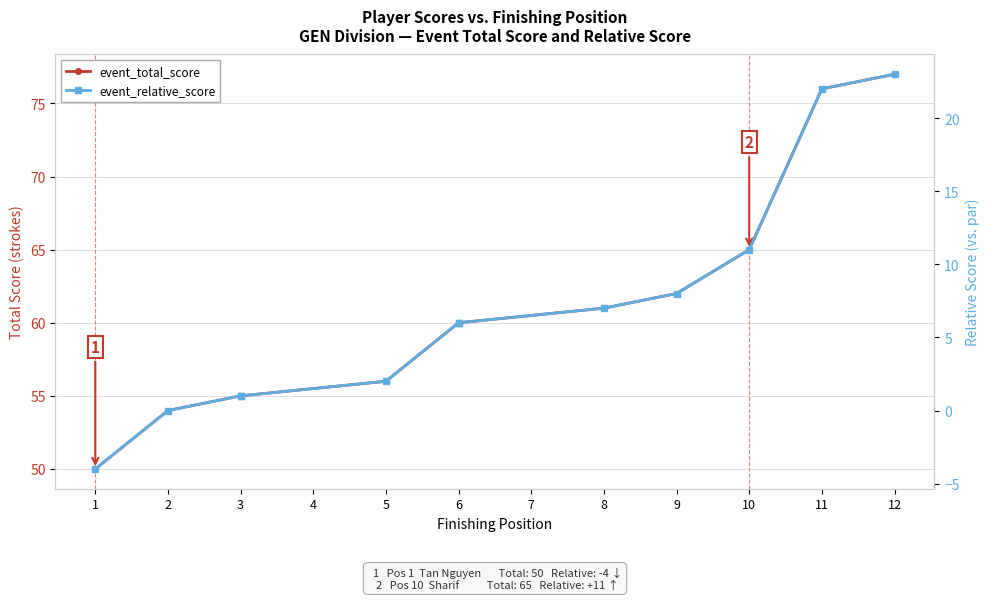

What is the minimum value for event_relative_score?

-4